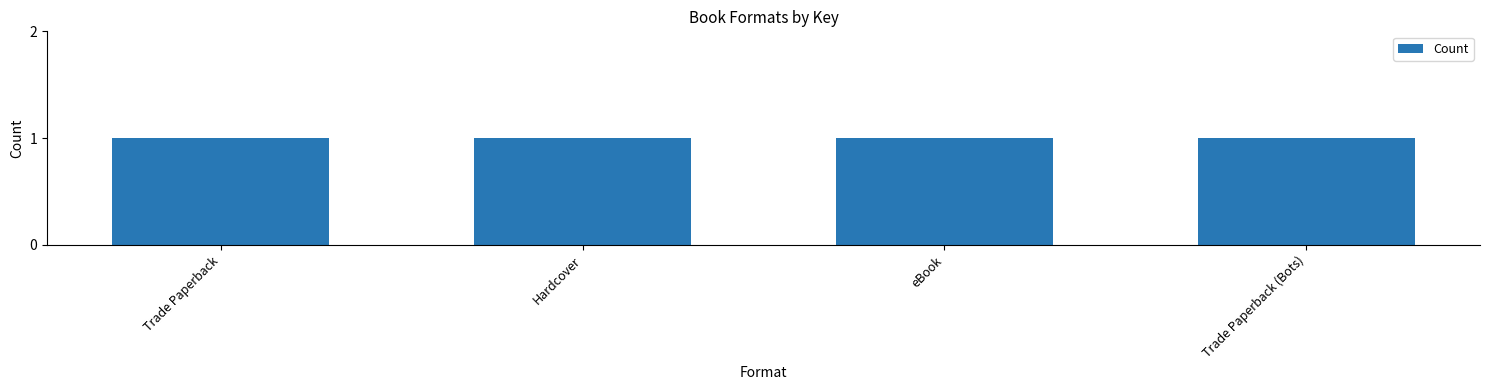

What is the label of the 1st bar from the right?

Trade Paperback (Bots)